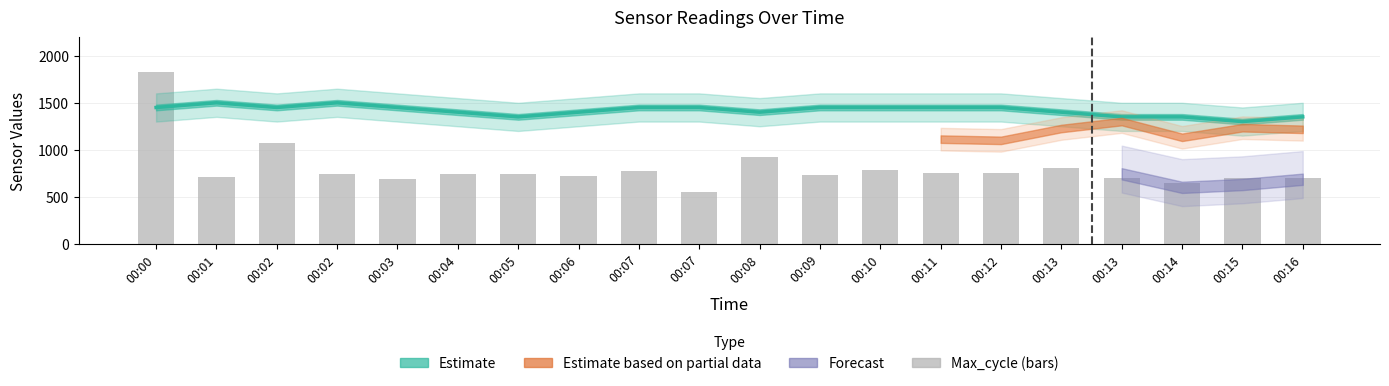

The Max_cycle series shows 1146 at 00:13. True or false?

False